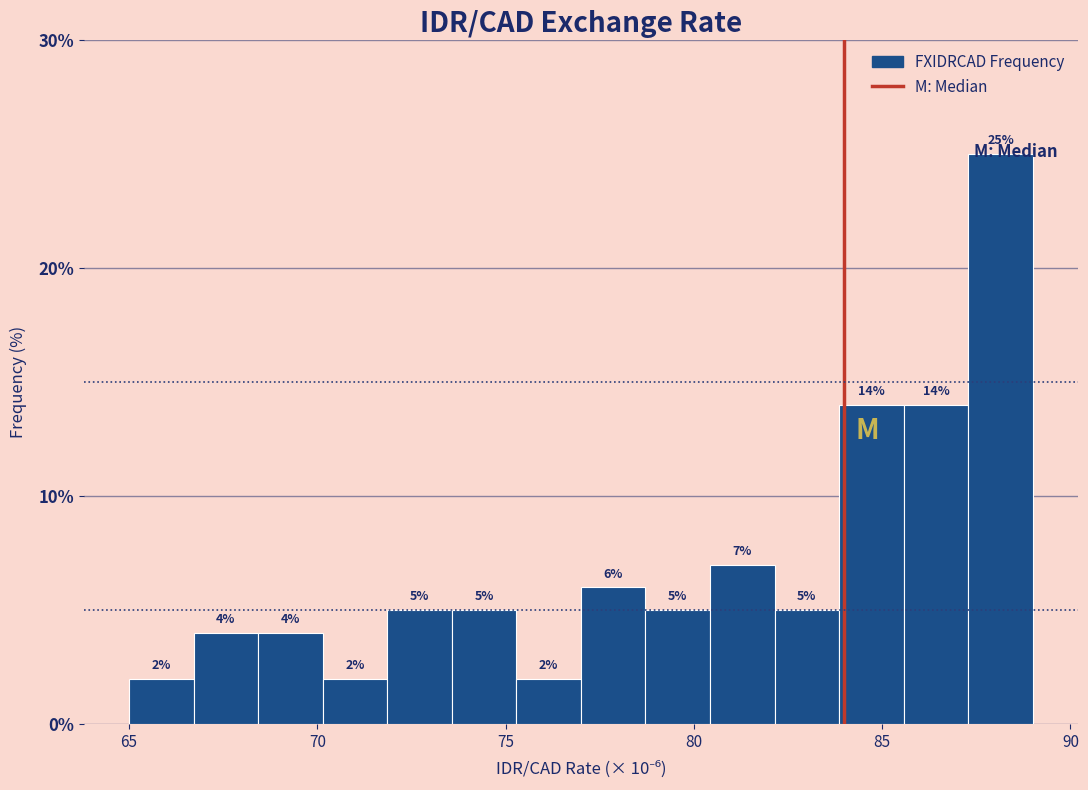

Around what value on the x-axis is the tallest bar? Give the approximate position of its centre, as read against the axis.

88.0